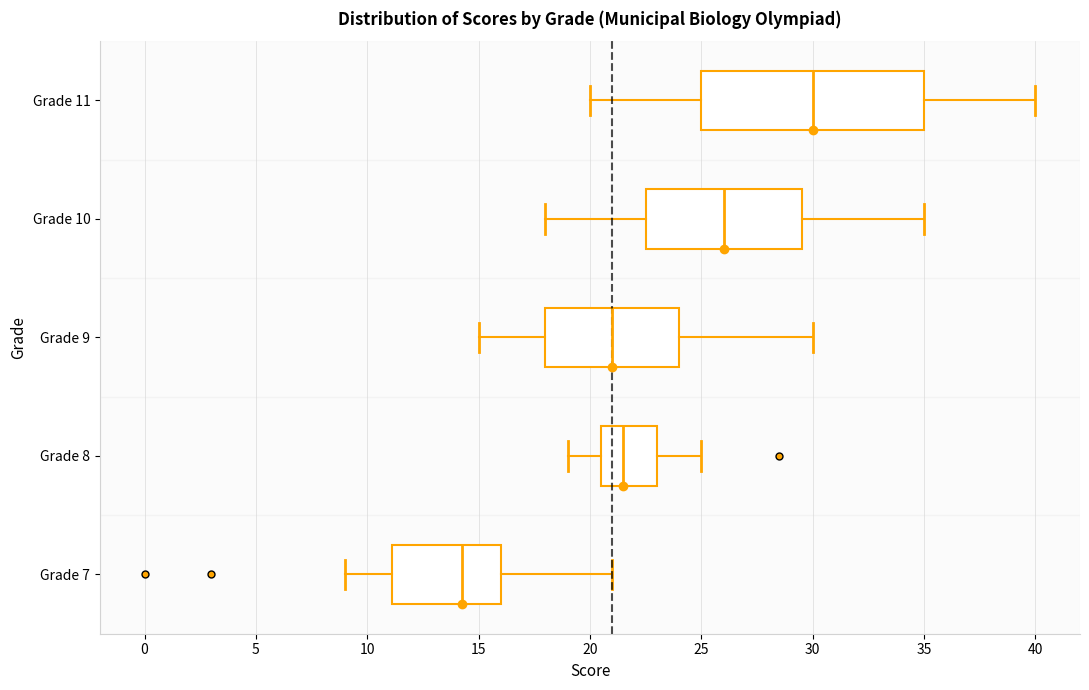

Which box's median line is the furthest to the left?

Grade 7